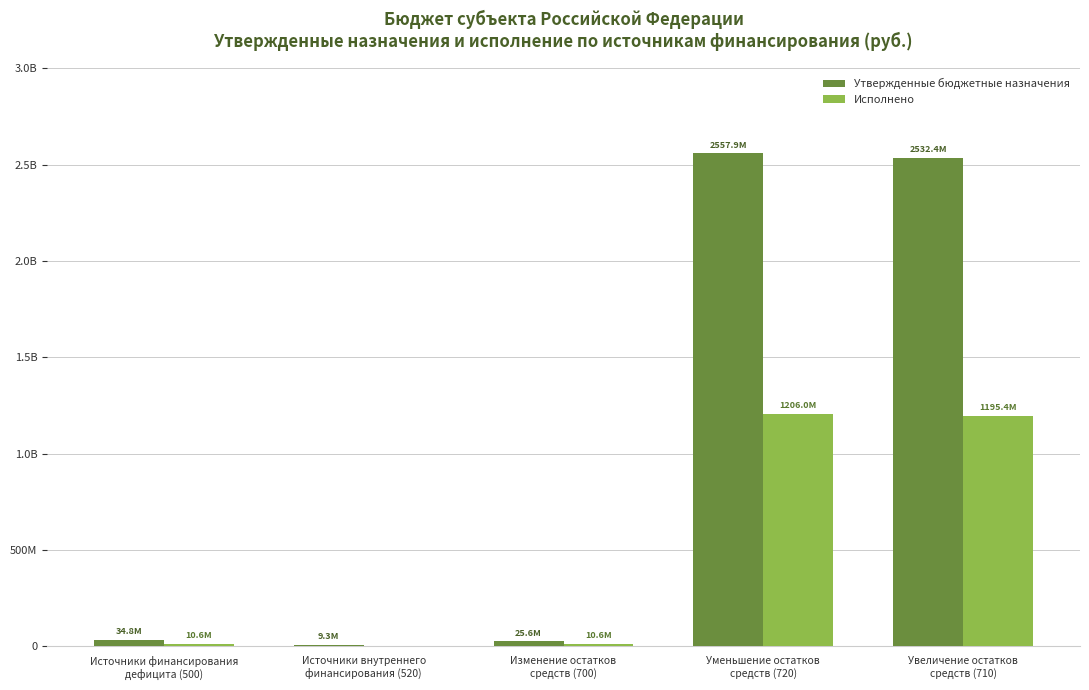

Between Увеличение остатков
средств (710) and Источники внутреннего
финансирования (520), which is larger?

Увеличение остатков
средств (710)